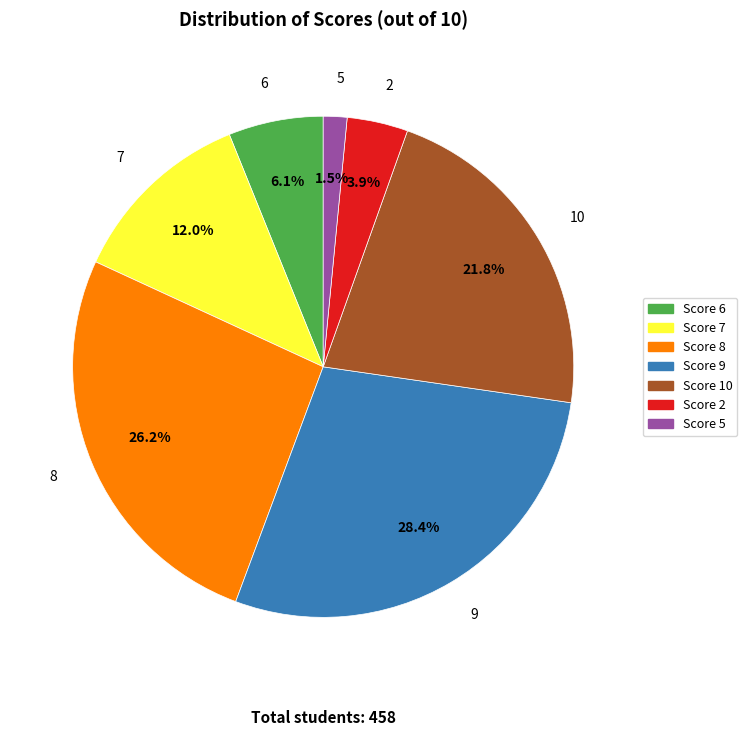

How many slices are in this pie chart?

7